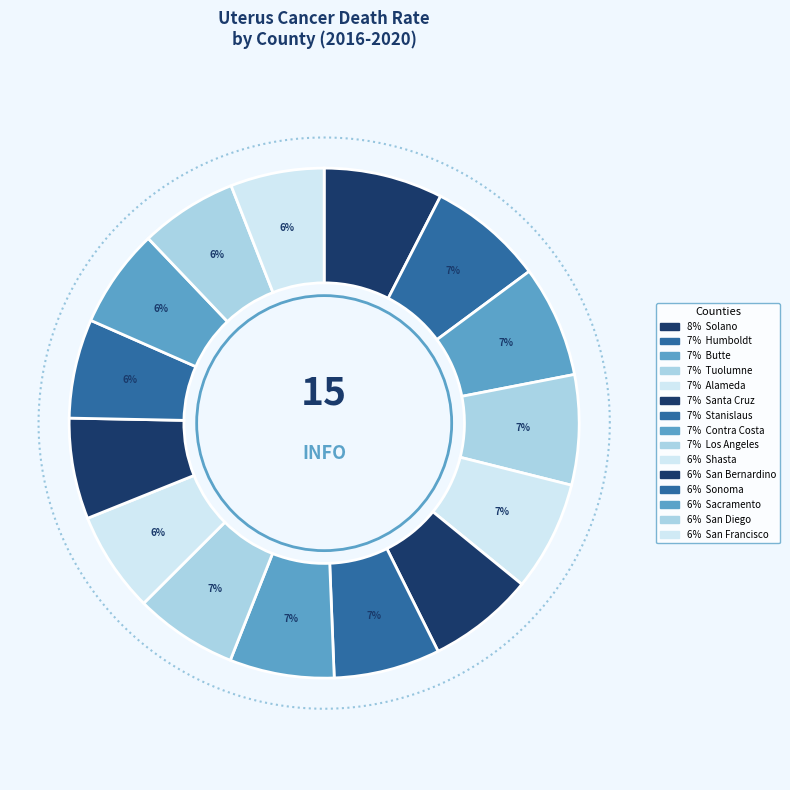

What percentage is NOT represented by Santa Cruz?

93.3%